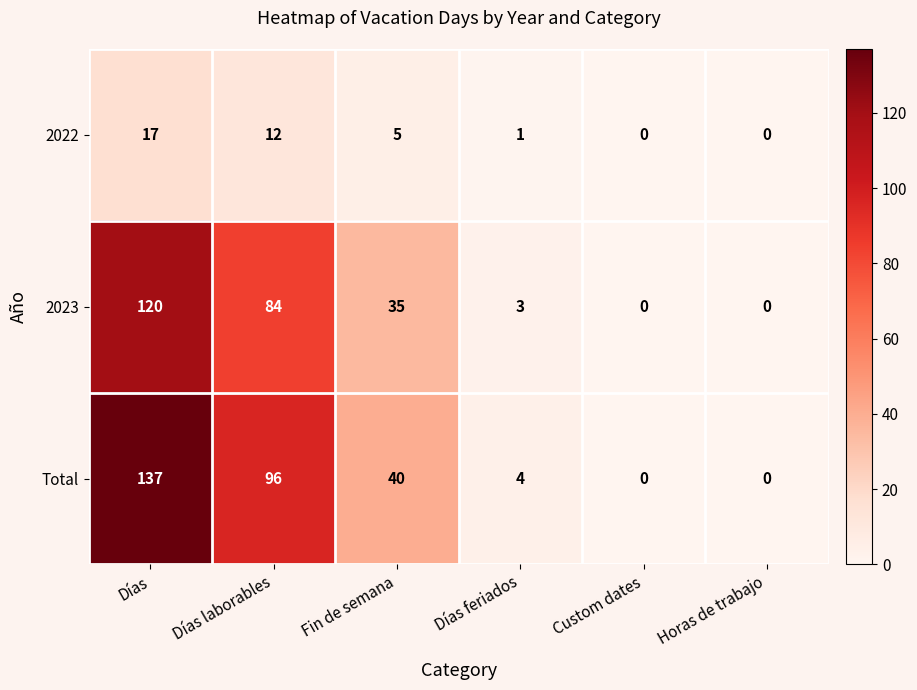

What is the maximum value shown in the chart?

137